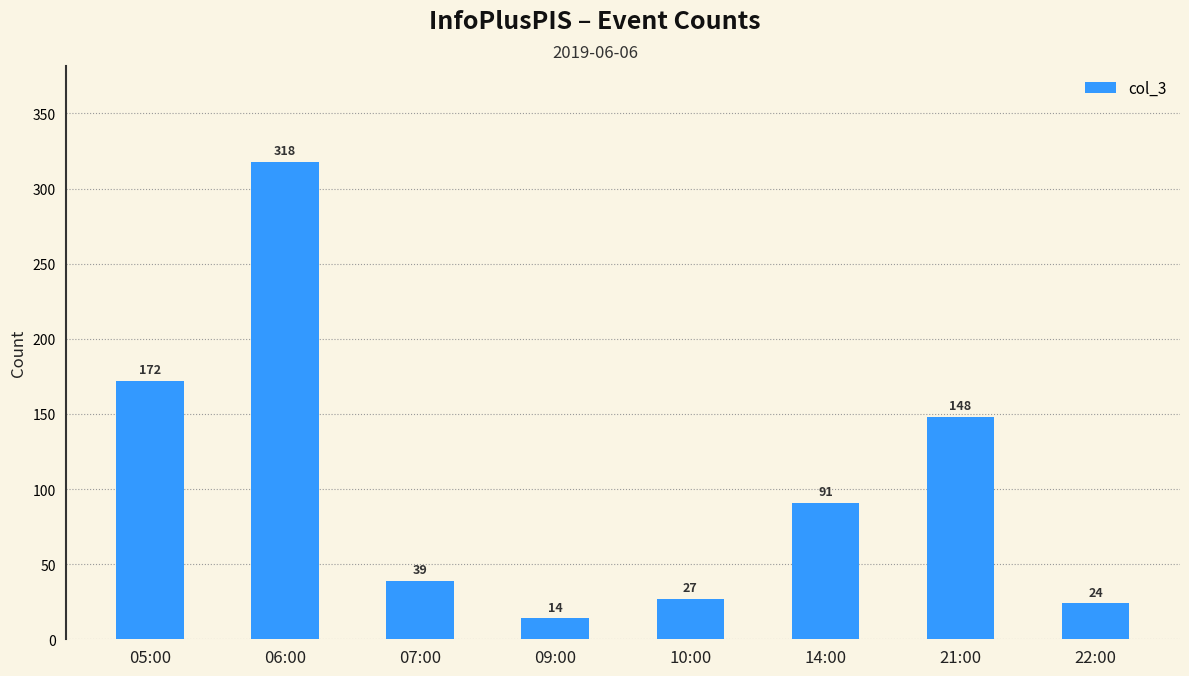

Rank the categories by value from lowest to highest.

09:00, 22:00, 10:00, 07:00, 14:00, 21:00, 05:00, 06:00